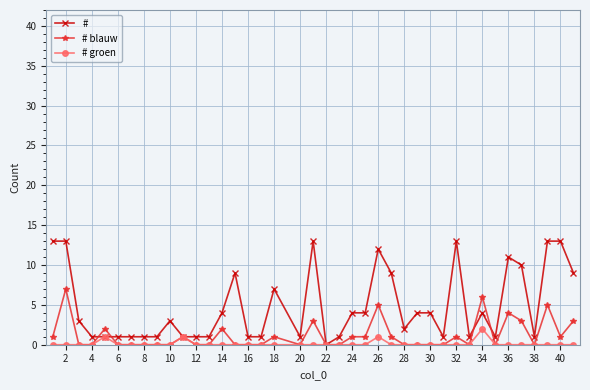

List the series in order of their overall mean, lowest first.

# groen, # blauw, #